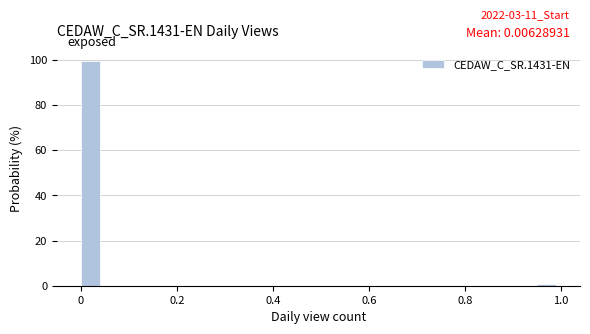

Read against the x-axis, roughly where is the centre of the tallest bar?

0.02